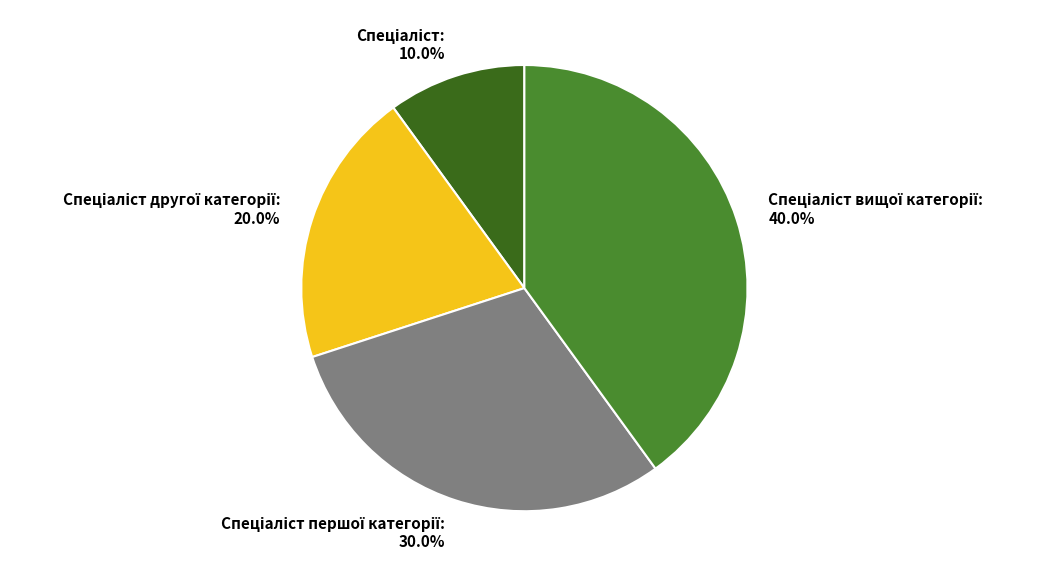

Is there a majority slice in this chart?

No